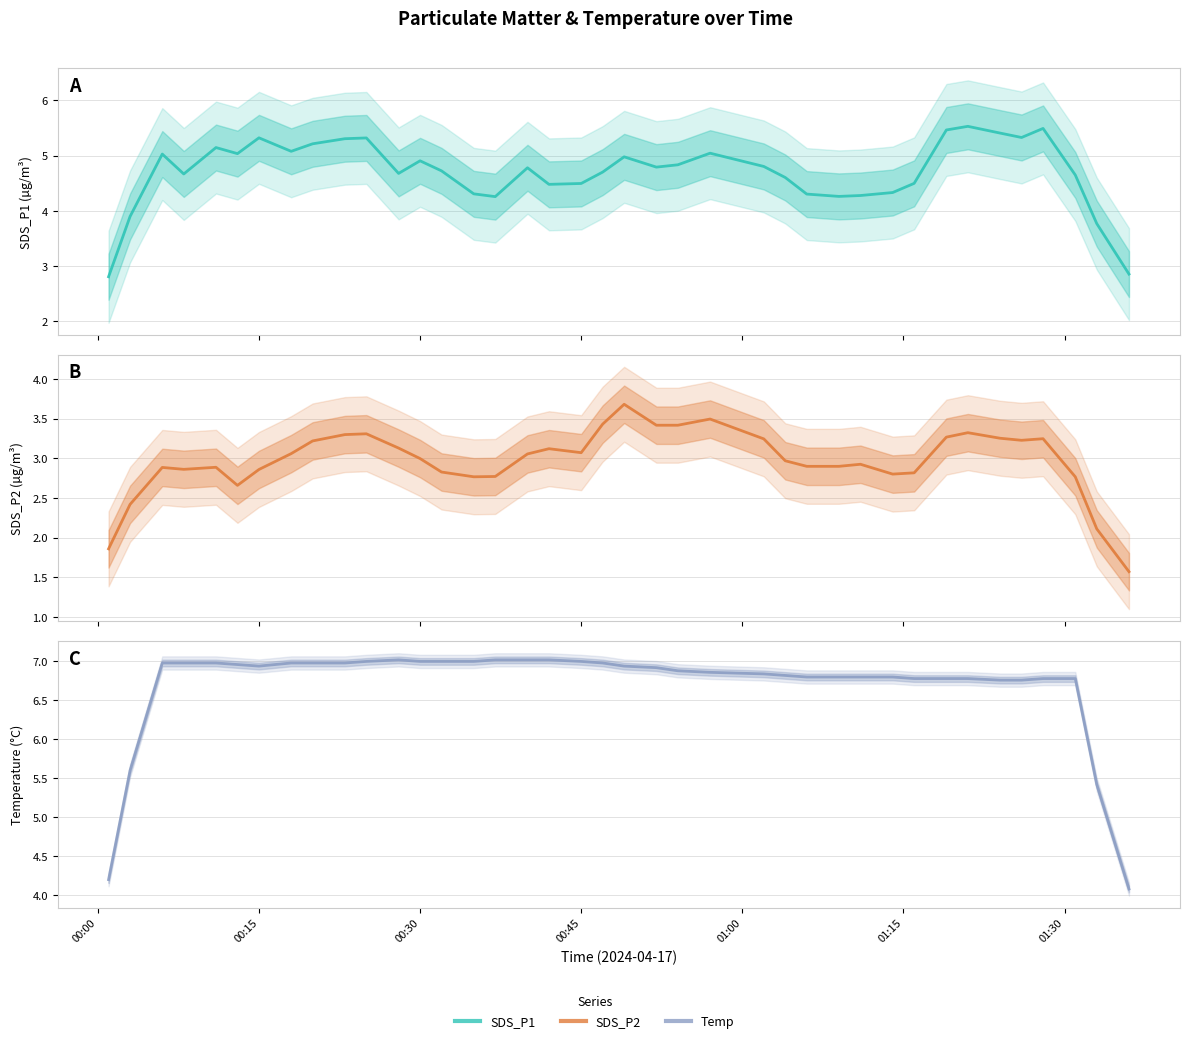

Which series has the largest total across all categories?

Temp